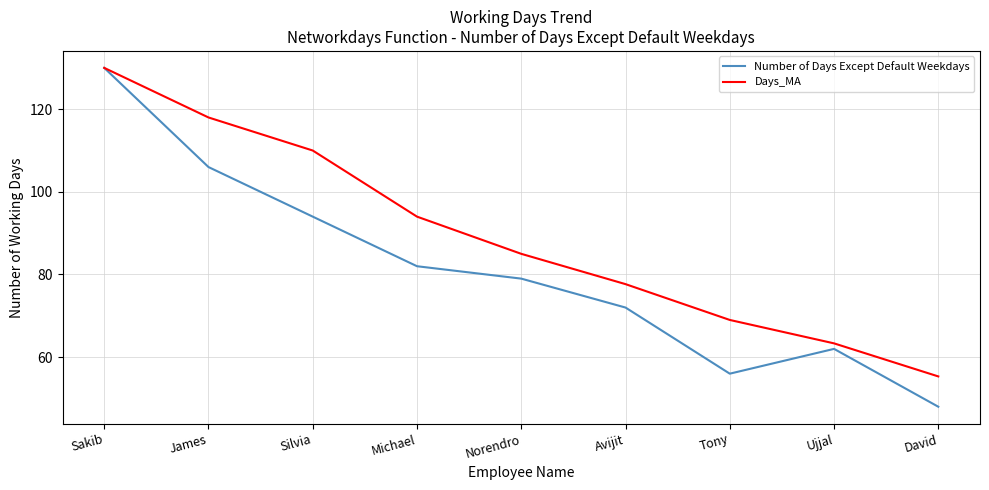

Count the number of categories in the chart.

9